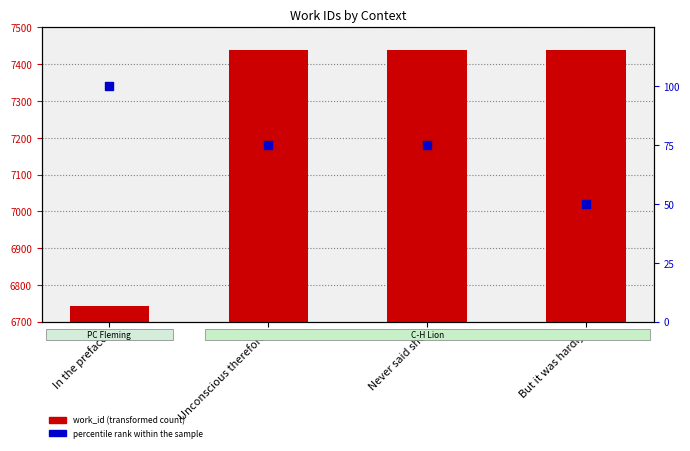

Which series reaches the maximum Y coordinate?

work_id